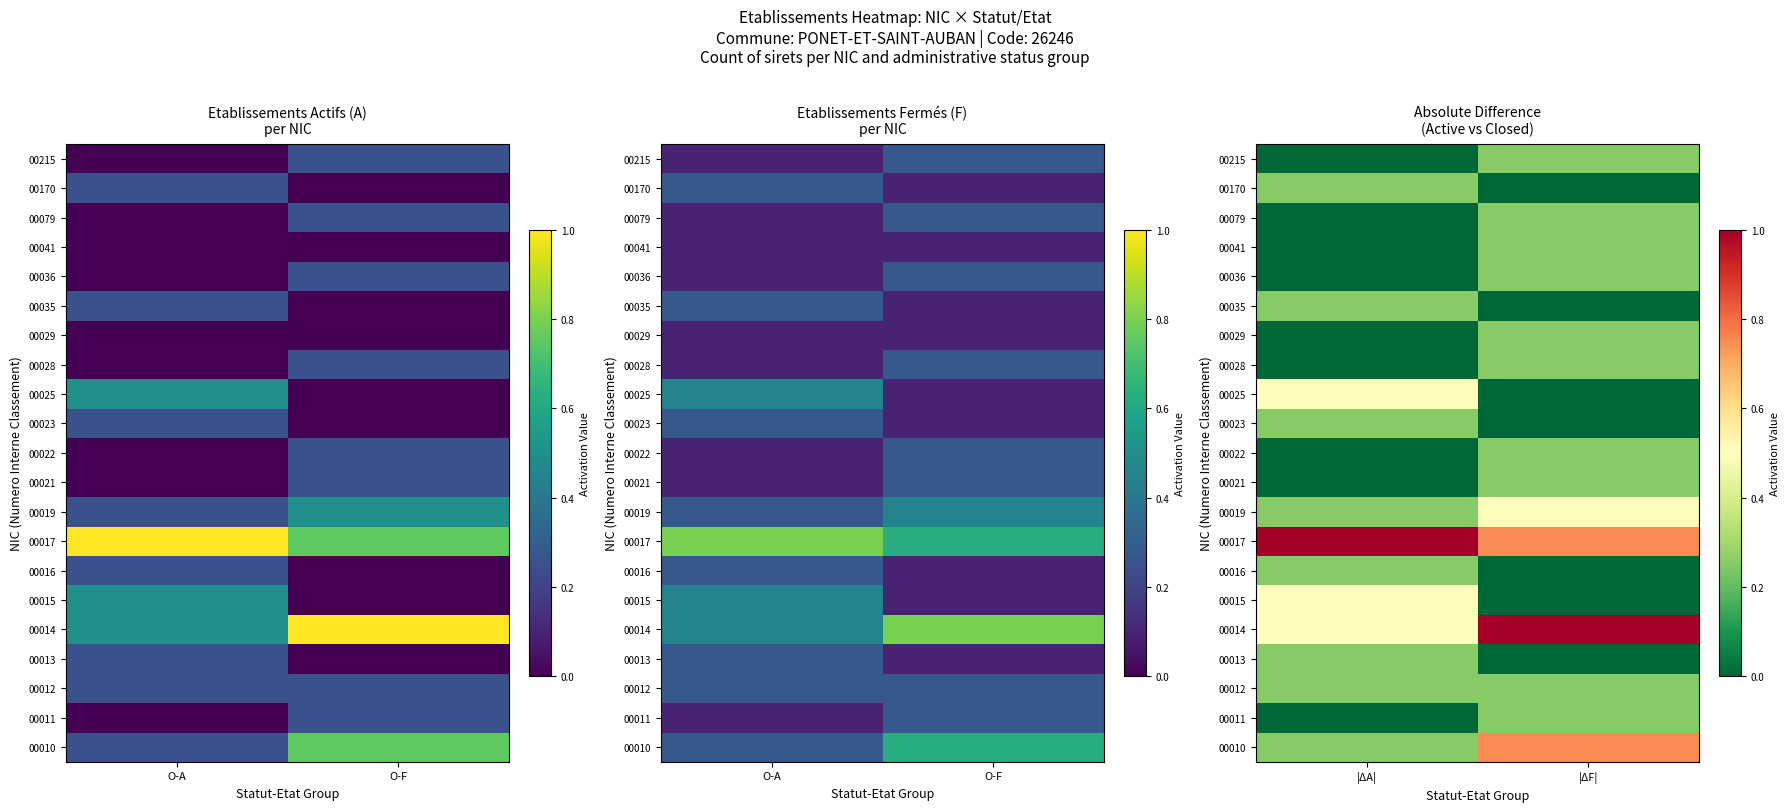

How many categories are shown in the chart?

2